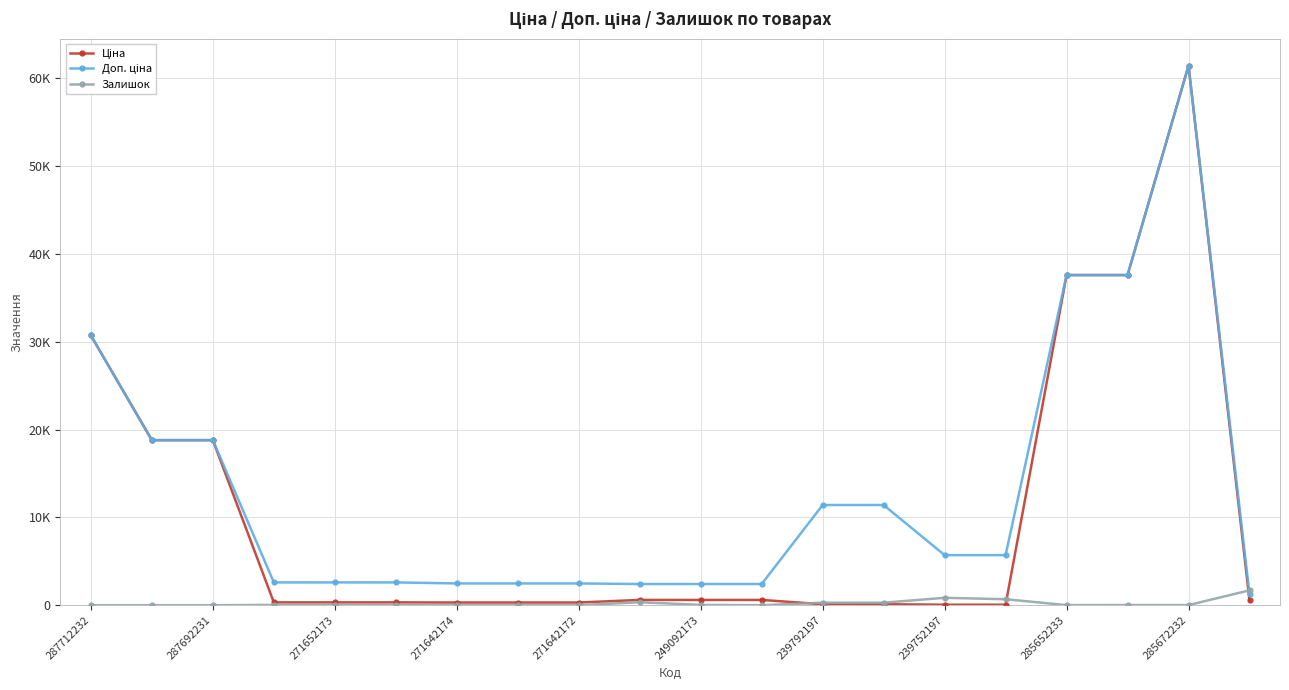

Which series has the widest spread of values?

Ціна